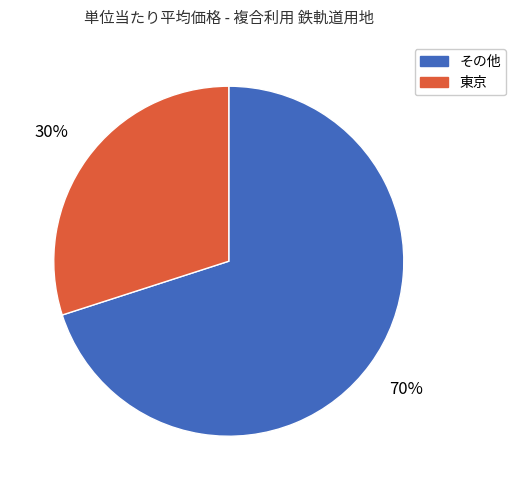

What is the largest slice in the pie chart?

その他